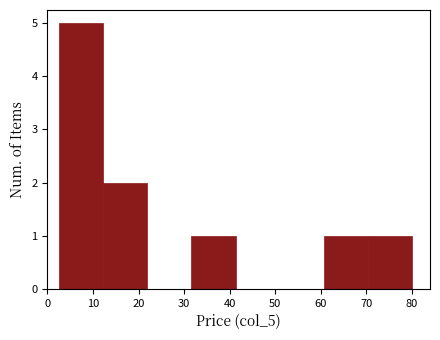

What is the height of the bar covering 32 to 41 on the x-axis? Neither the bar edges nor the heights are printed on the chart, so give them approximately, as read against the axes.

1